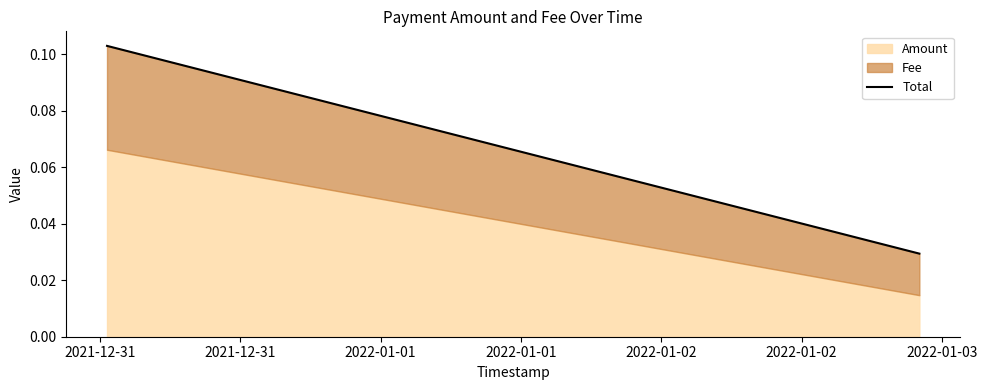

What is the difference between the values at 2021-12-31 and 2021-12-31?

0.1